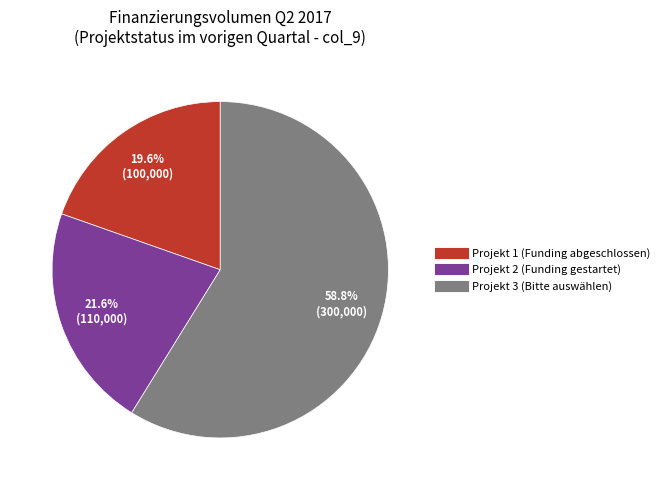

Is there any slice that represents more than half of the pie?

Yes